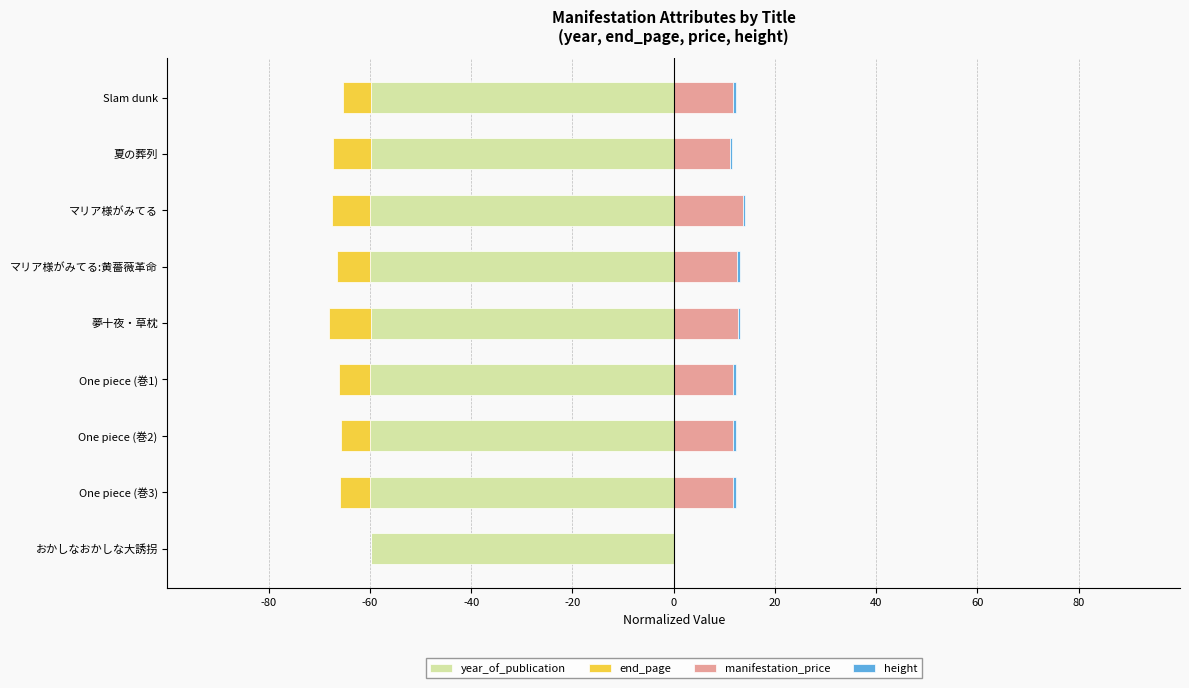

What is the difference between the highest and lowest values at One piece (巻1)?

71.6